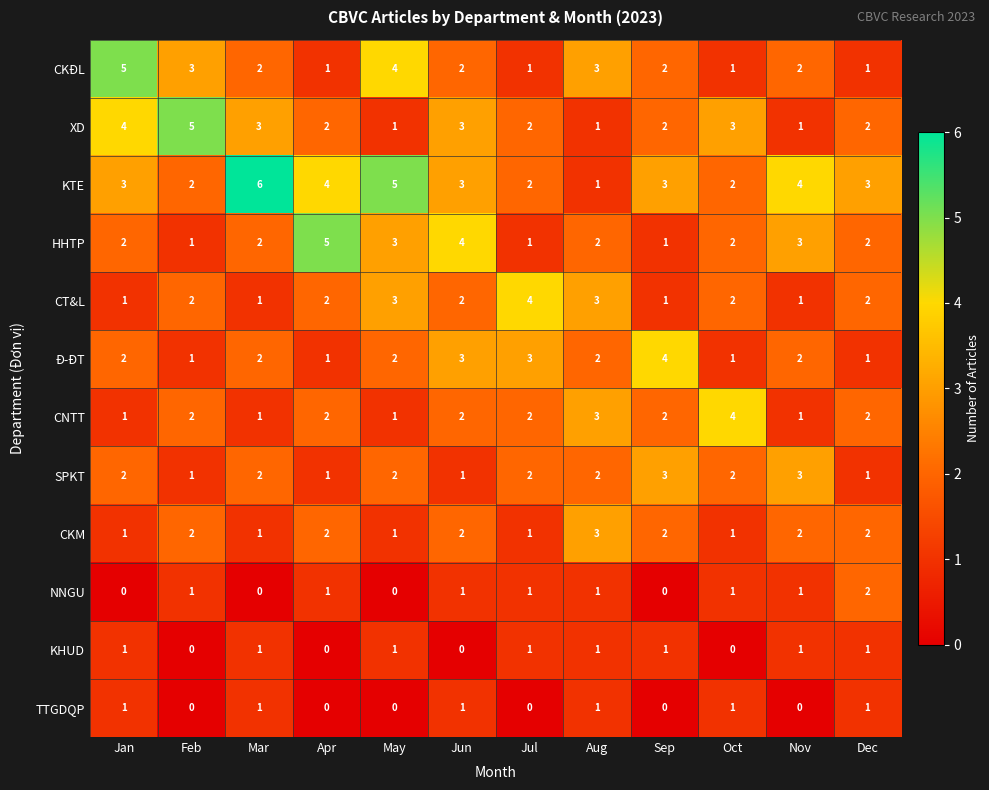

What is the difference between the maximum and minimum values in the XD series?

4